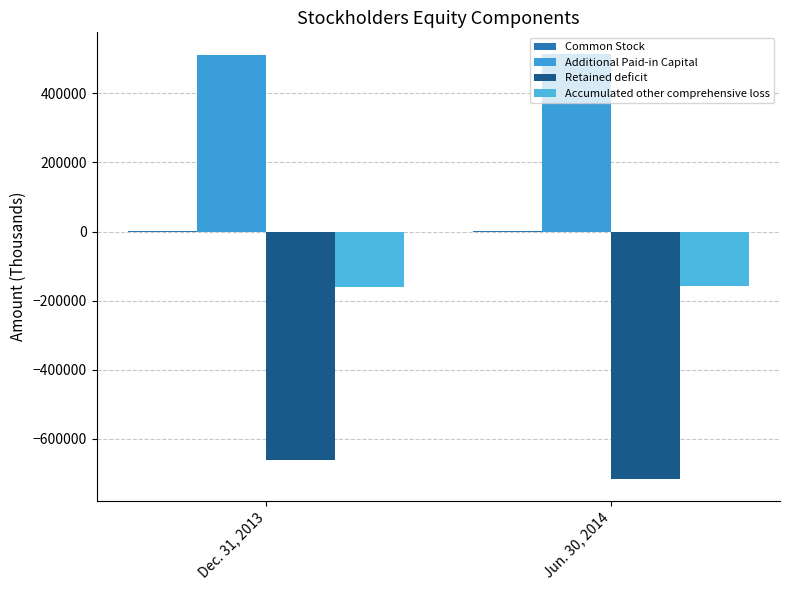

Count the number of categories in the chart.

2